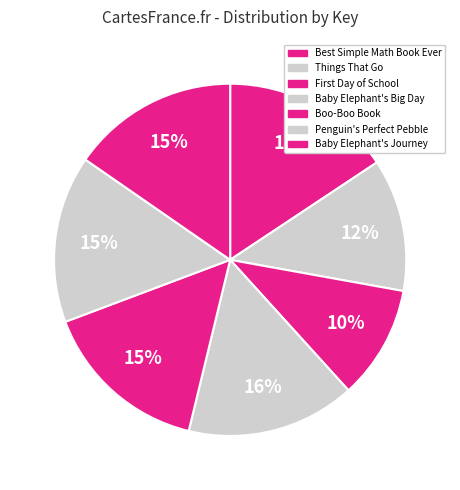

How many slices are in this pie chart?

7